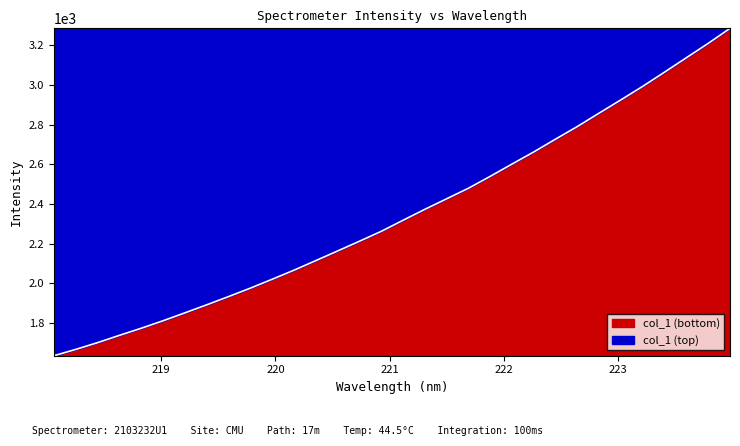

What is the difference between the maximum and minimum values?

1648.7